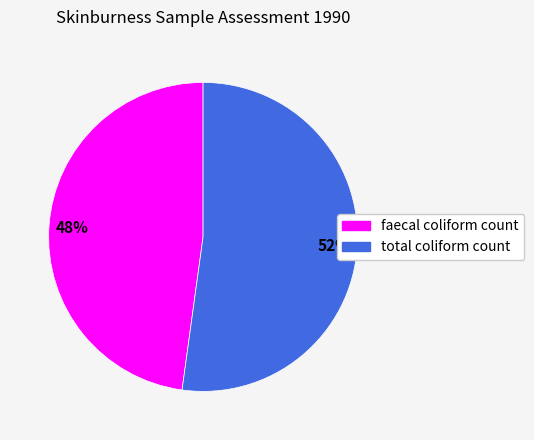

Which has a higher value, total coliform count or faecal coliform count?

total coliform count